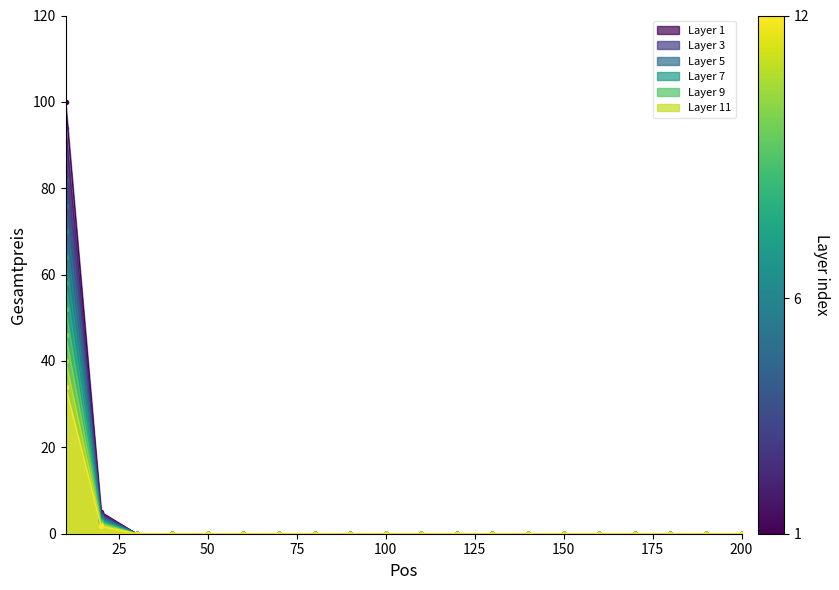

Does the chart display data point markers on the line(s)?

Yes